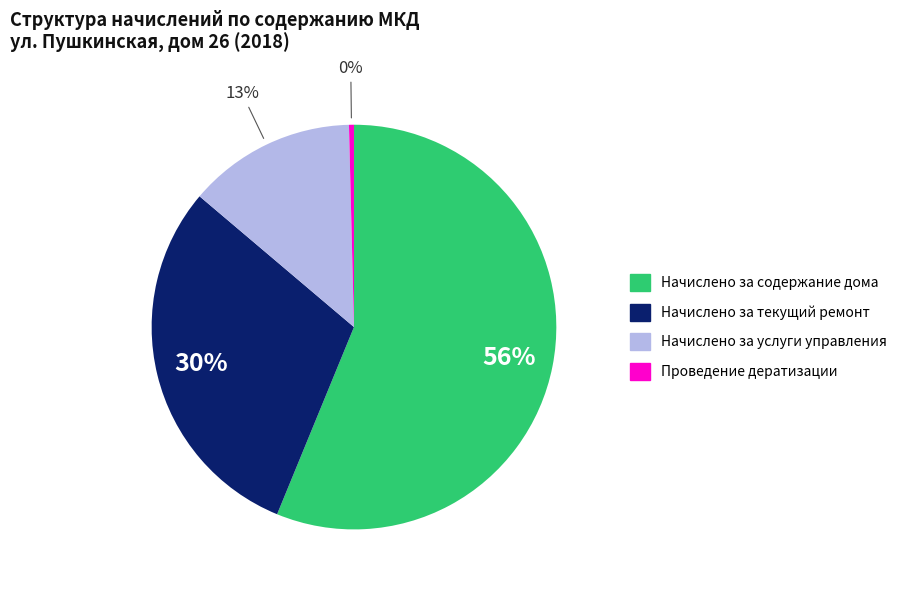

To the nearest percent, what is the difference between the Начислено за содержание дома and Начислено за услуги управления slice percentages?

43%